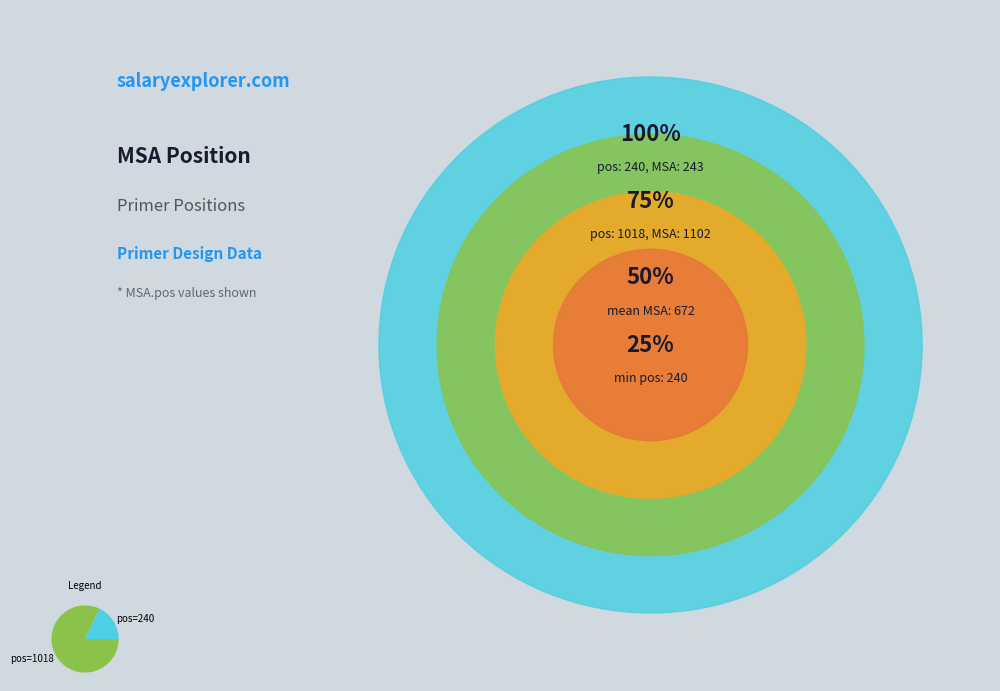

Do pos=1018 and pos=240 together represent more than half of the pie?

Yes